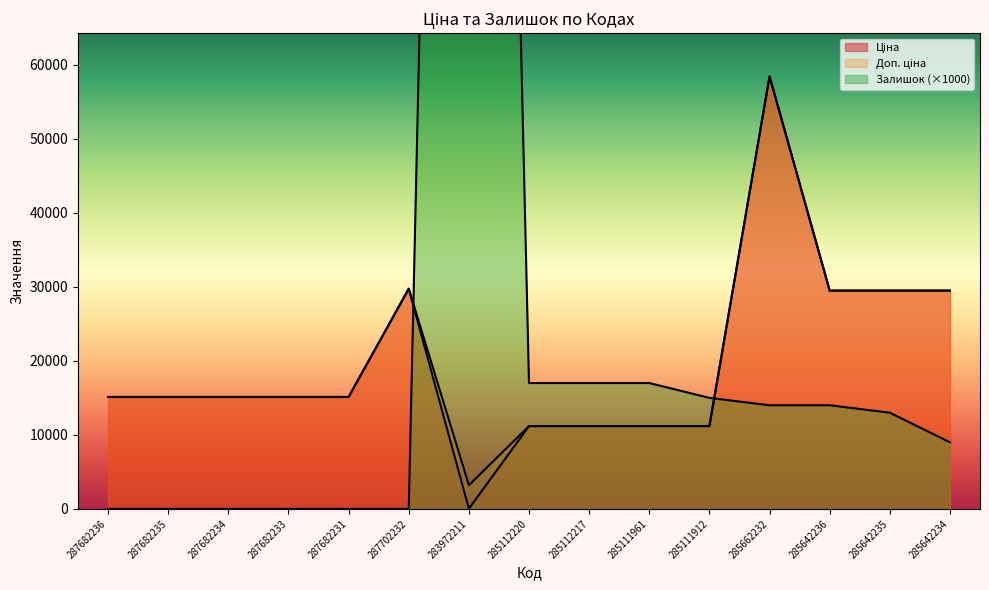

Is it true that Ціна equals 22888.5 at 287682236?

False